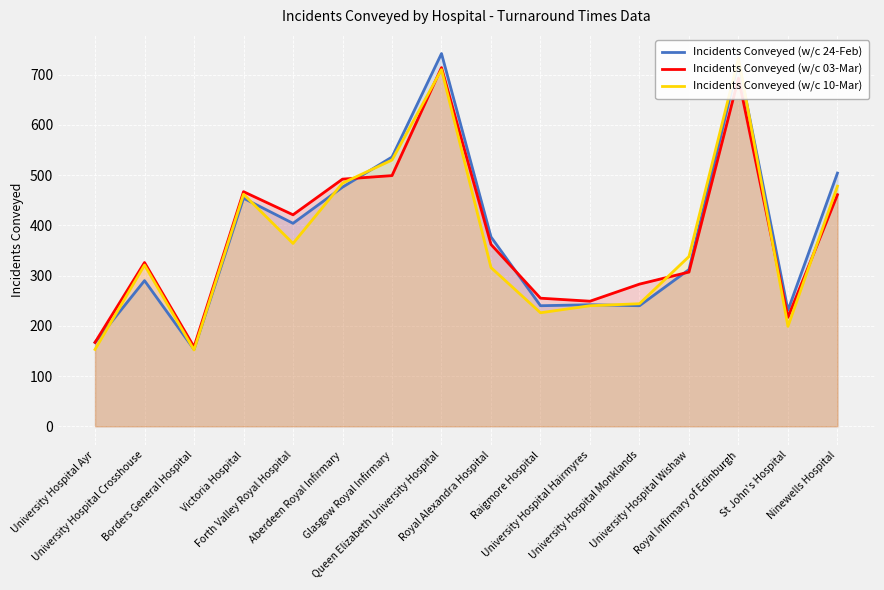

Count the number of categories in the chart.

16